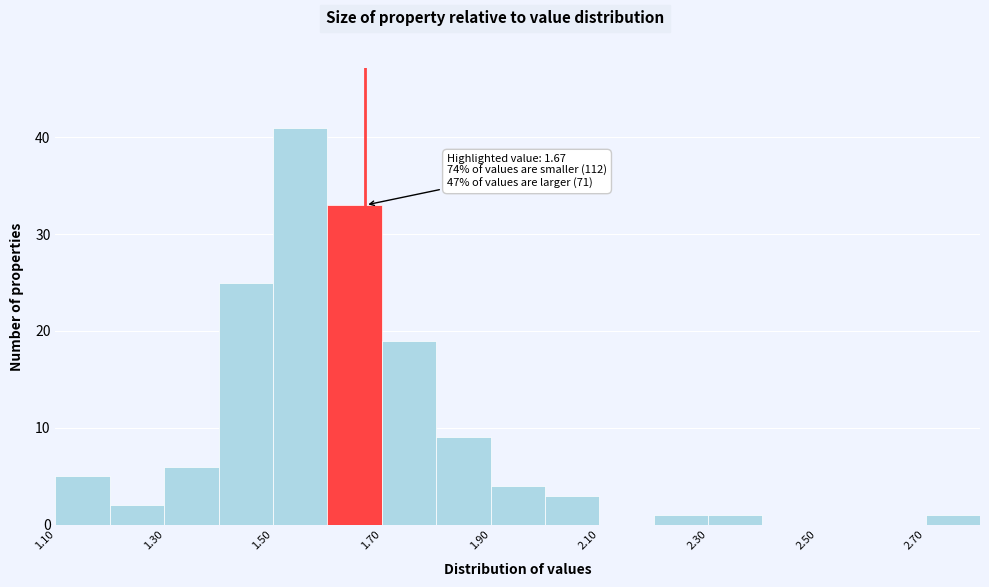

Which range on the x-axis has the tallest bar?

1.5 to 1.6